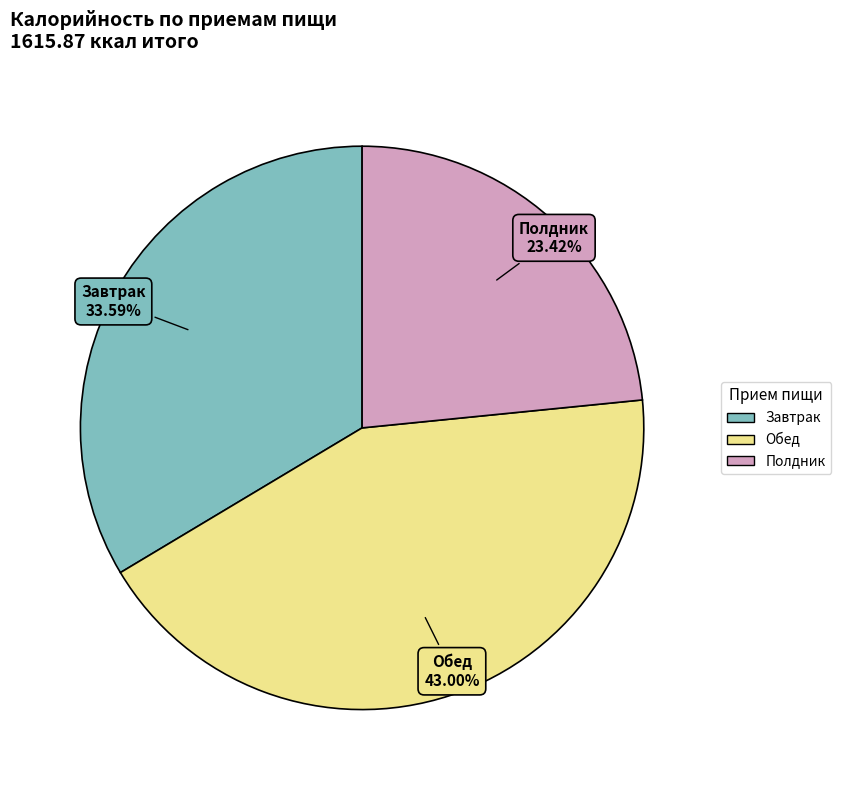

Which category has the biggest portion of the pie?

Обед